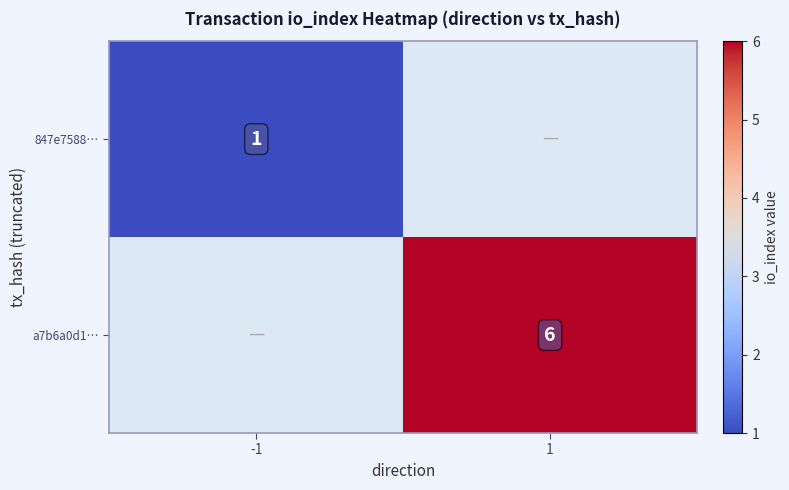

Is it true that a7b6a0d1… equals 6 at 1?

True